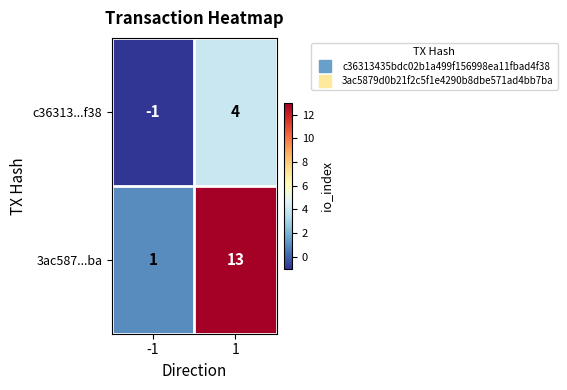

How many categories are shown in the chart?

2